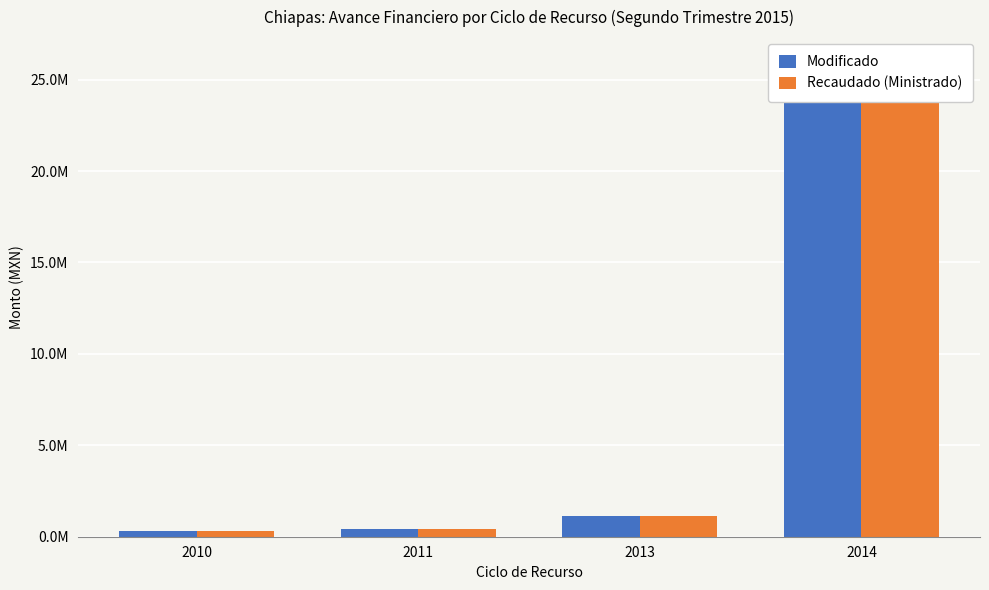

Rank the categories by Modificado value from highest to lowest.

2014, 2013, 2011, 2010